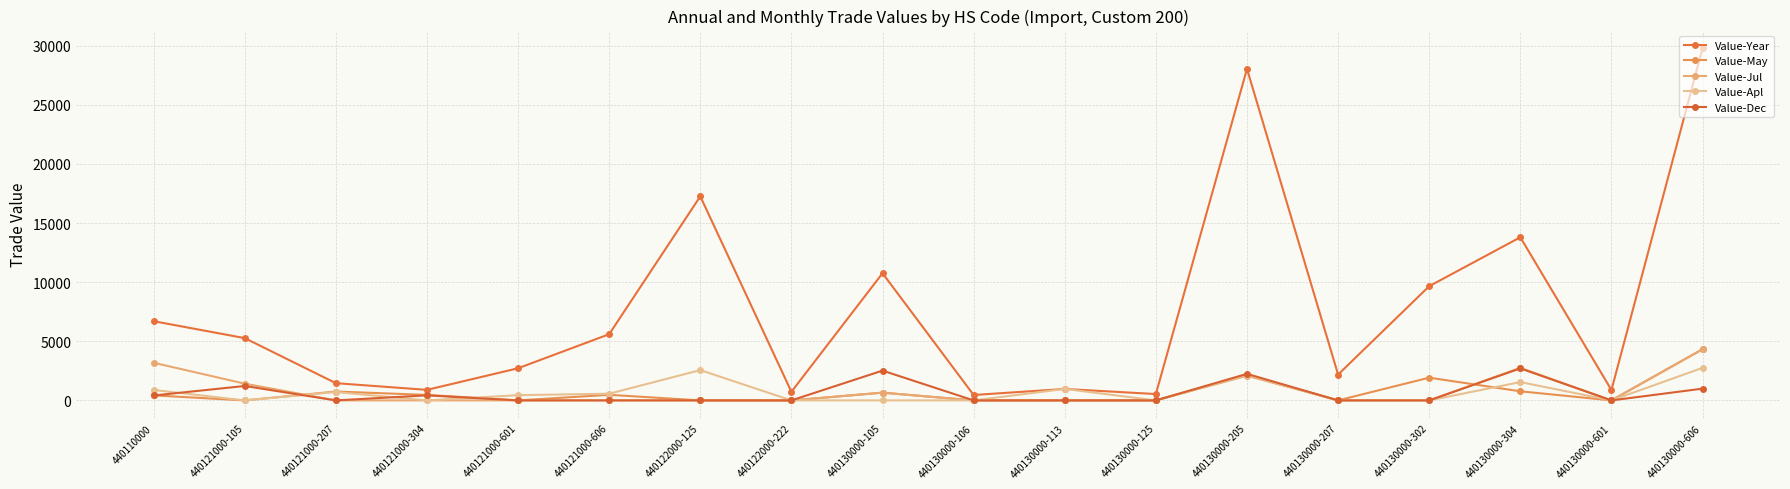

How many categories are shown in the chart?

18